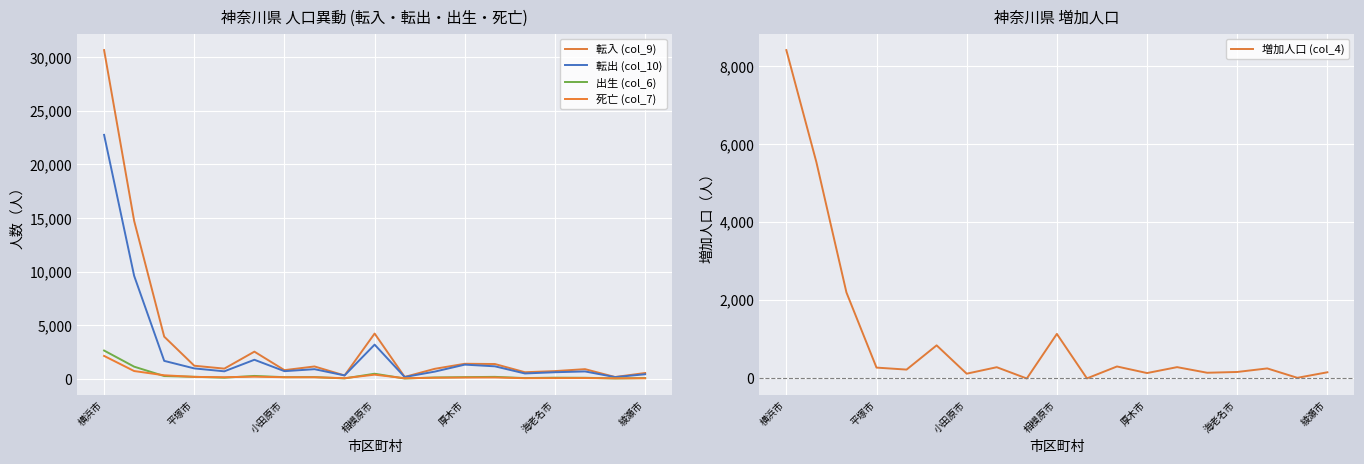

At which label does 増加人口 (col_4) reach its peak?

横浜市